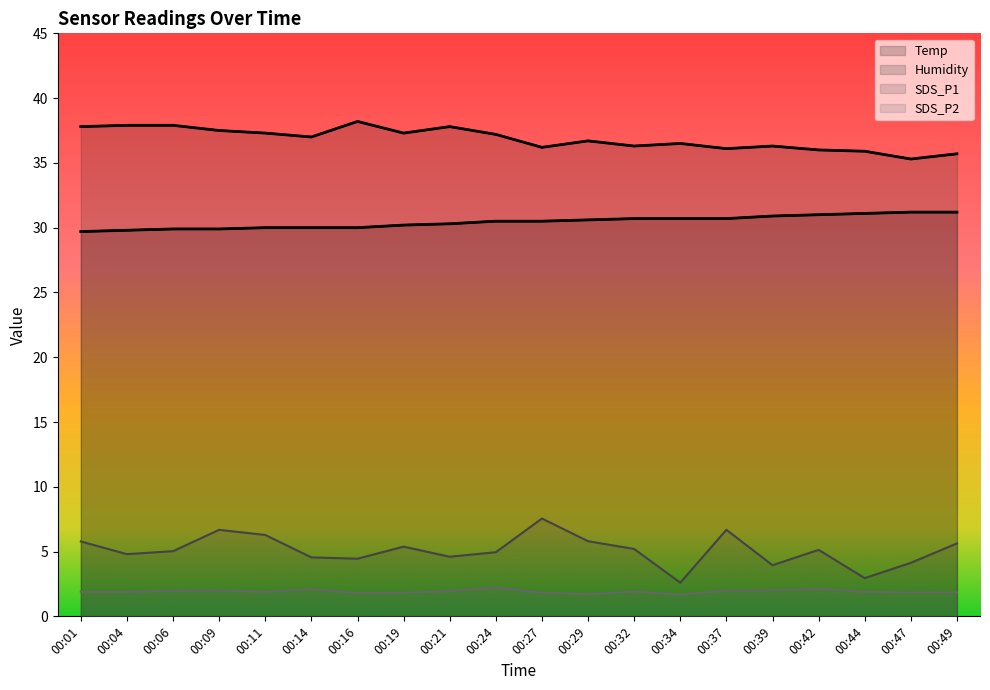

Where is the first local maximum for SDS_P1?

00:09